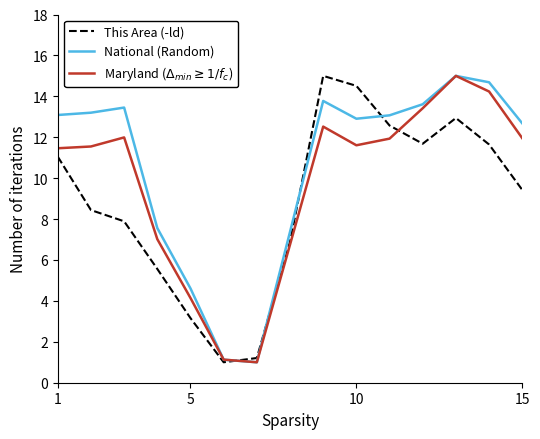

What is the smallest value displayed?

1.0